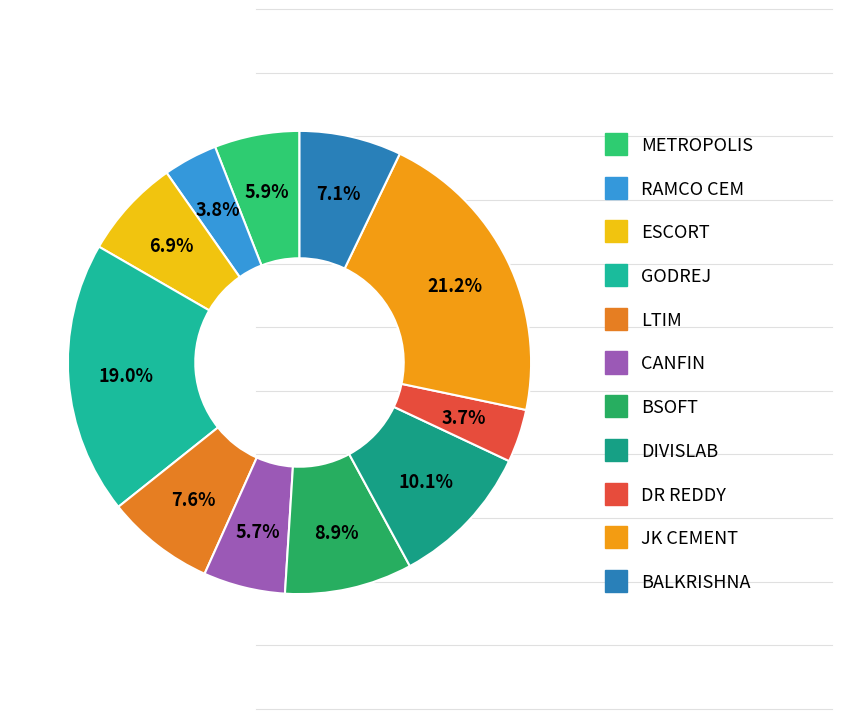

Is it true that ESCORT is 7% of the pie?

True